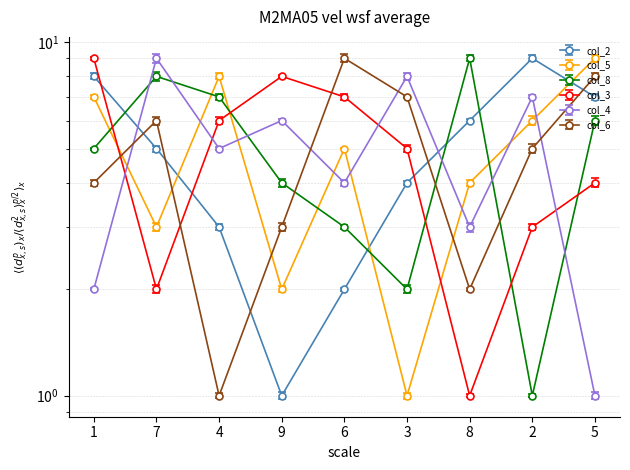

How many interior local peaks does the col_2 series have?

1